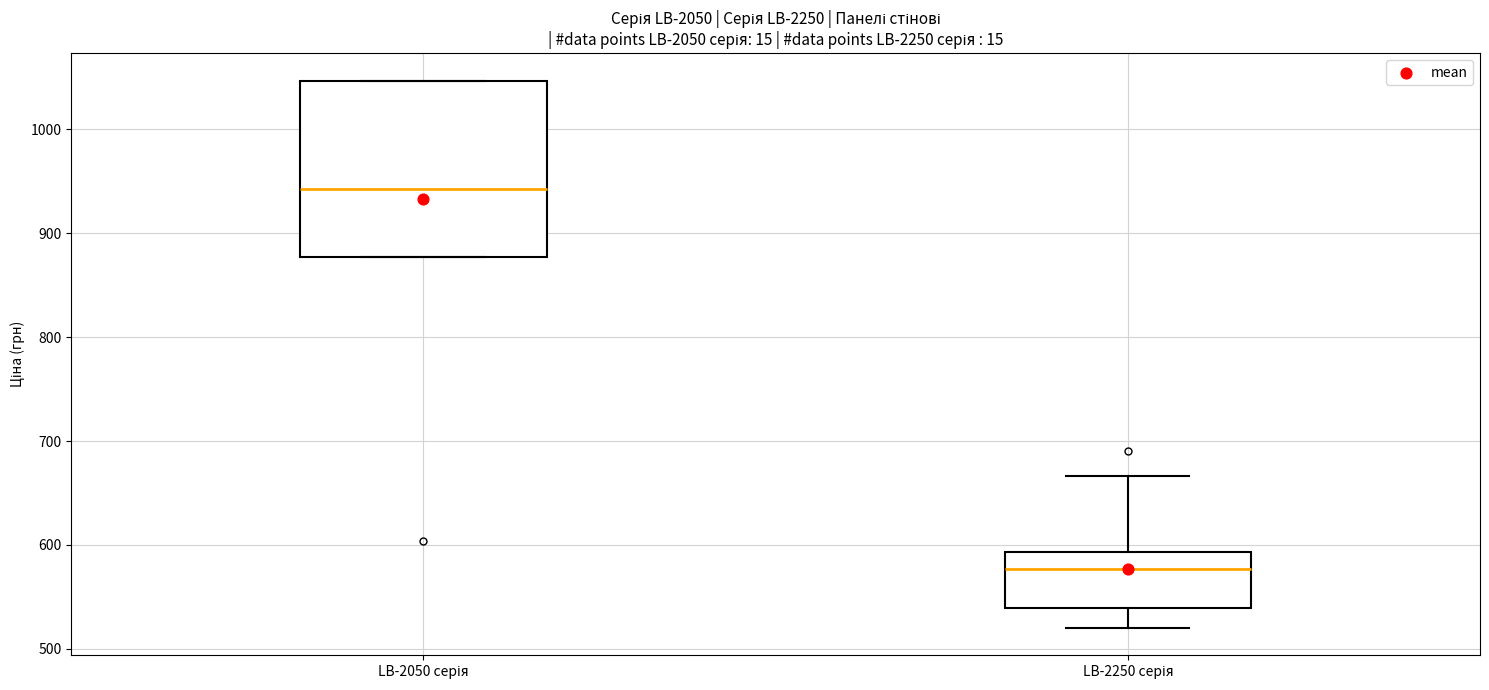

Reading left to right, transcribe this box plot: for each box, give where its median line is, the range the box spans, and where its two whiskers end, as read against the y-axis. The values are not printed on the chart, so give them approximately, as read against the axis.

LB-2050 серія: median 940, box 880 to 1050, whiskers 880 to 1050
LB-2250 серія: median 580, box 540 to 590, whiskers 520 to 670